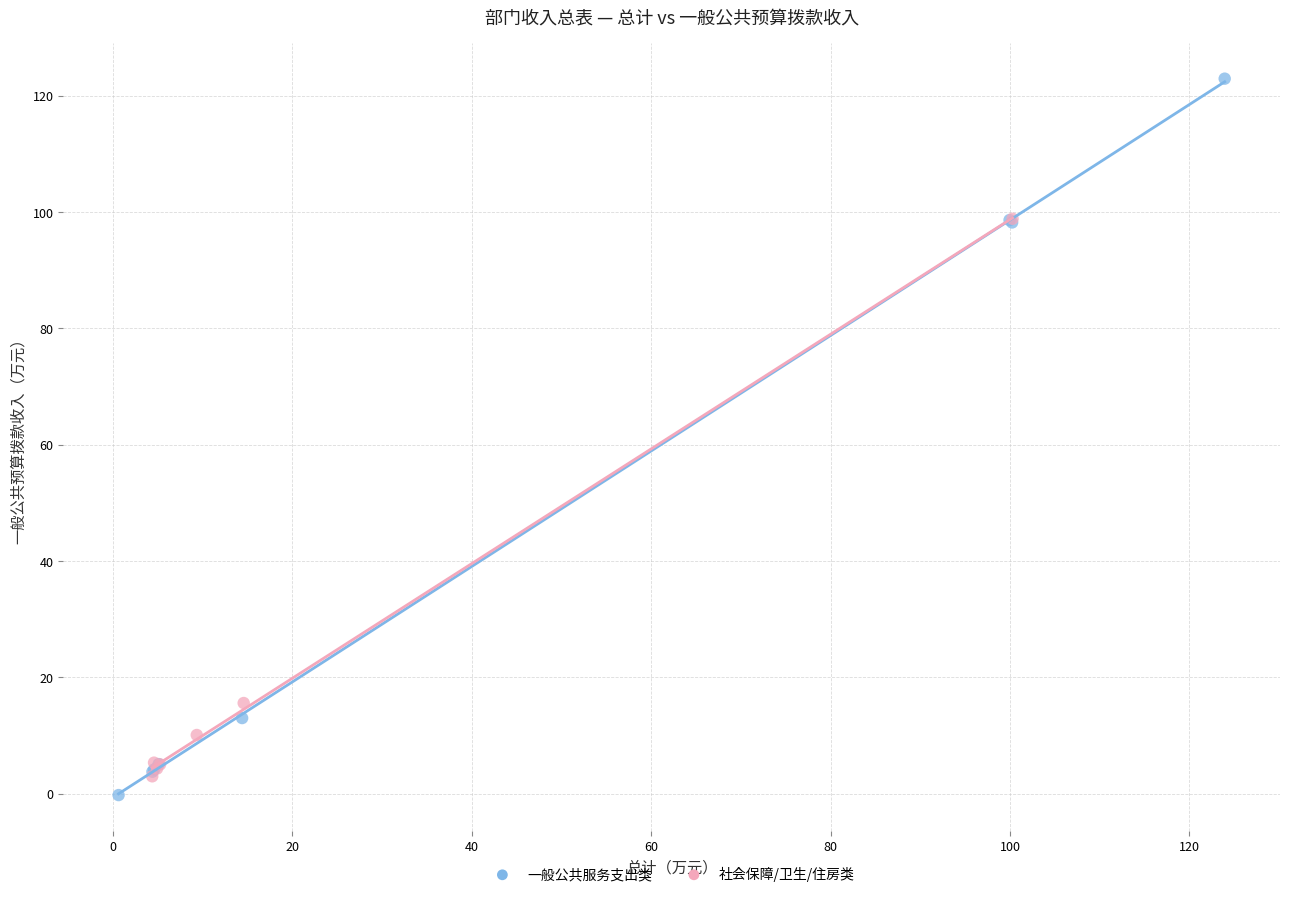

Which series has the largest Y range (max minus min)?

一般公共服务支出类